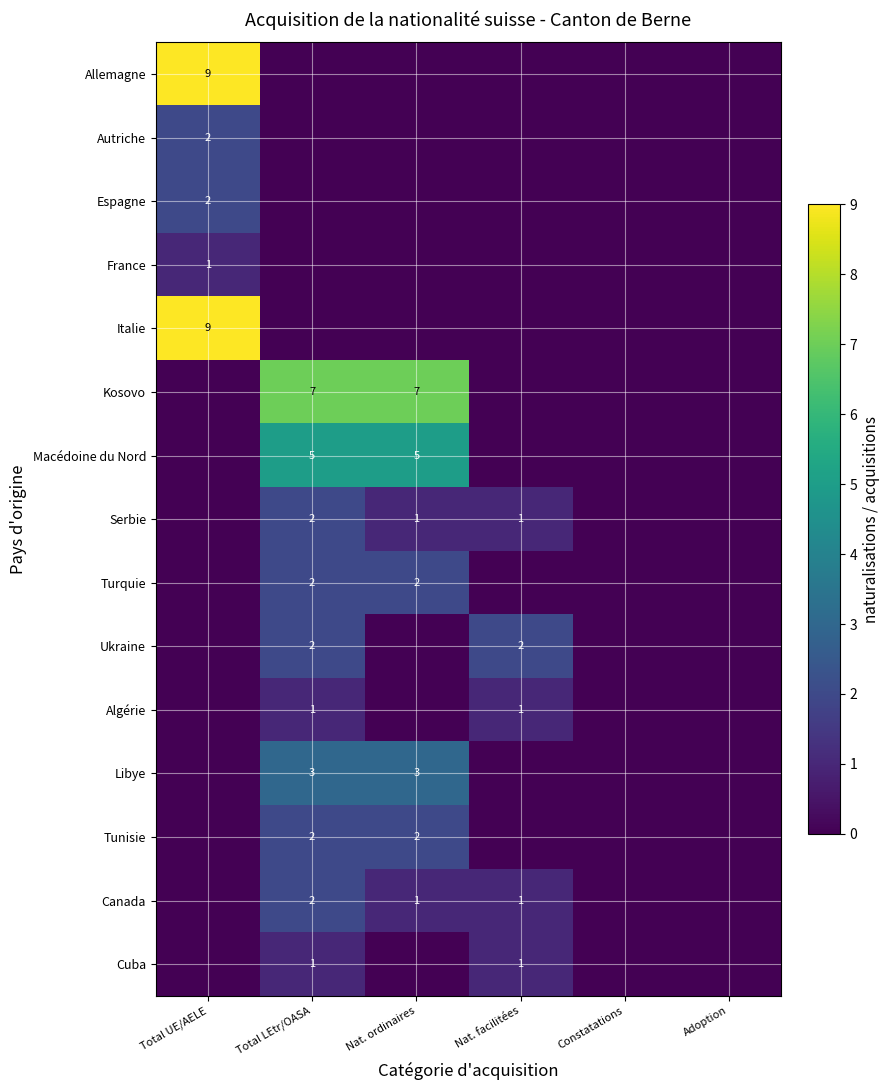

True or false: Kosovo has a value of 9 at Total LEtr/OASA.

False